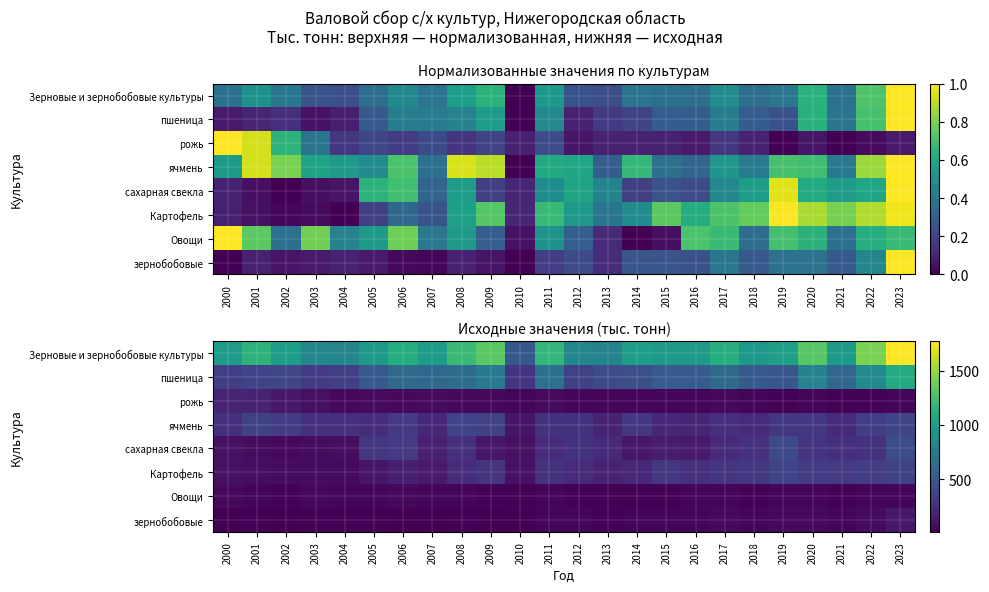

Which series has the largest total across all categories?

Зерновые и зернобобовые культуры